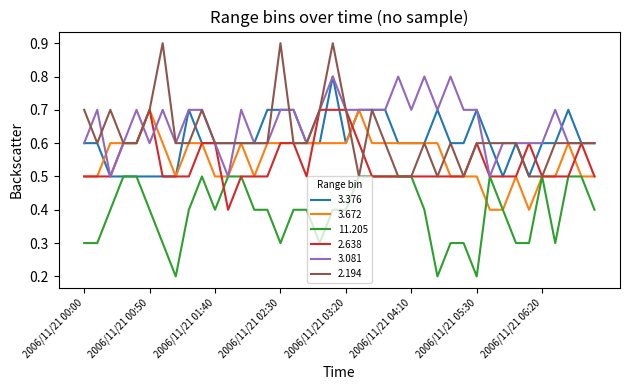

What is the difference between the maximum and second lowest values in the 3.376 series?

0.3